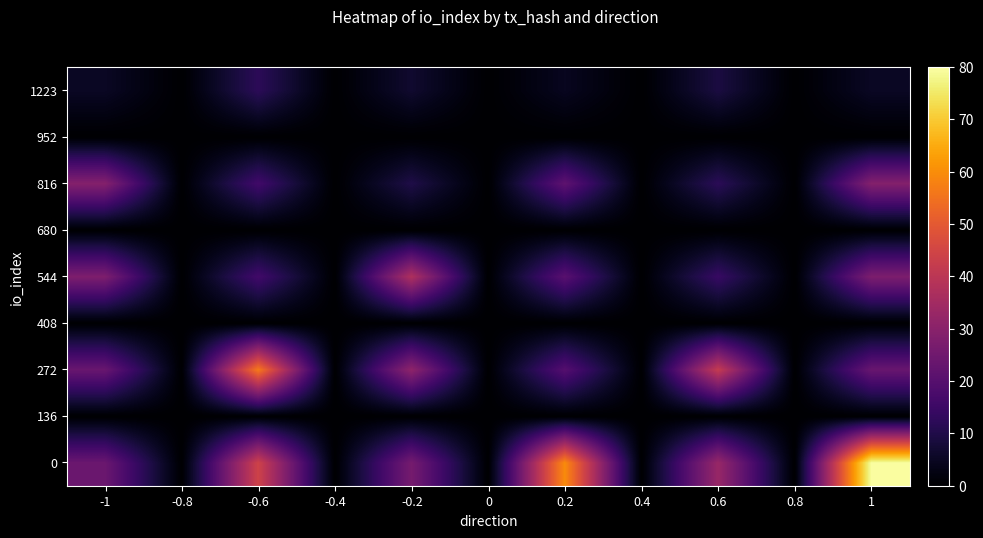

Count the number of categories in the chart.

11